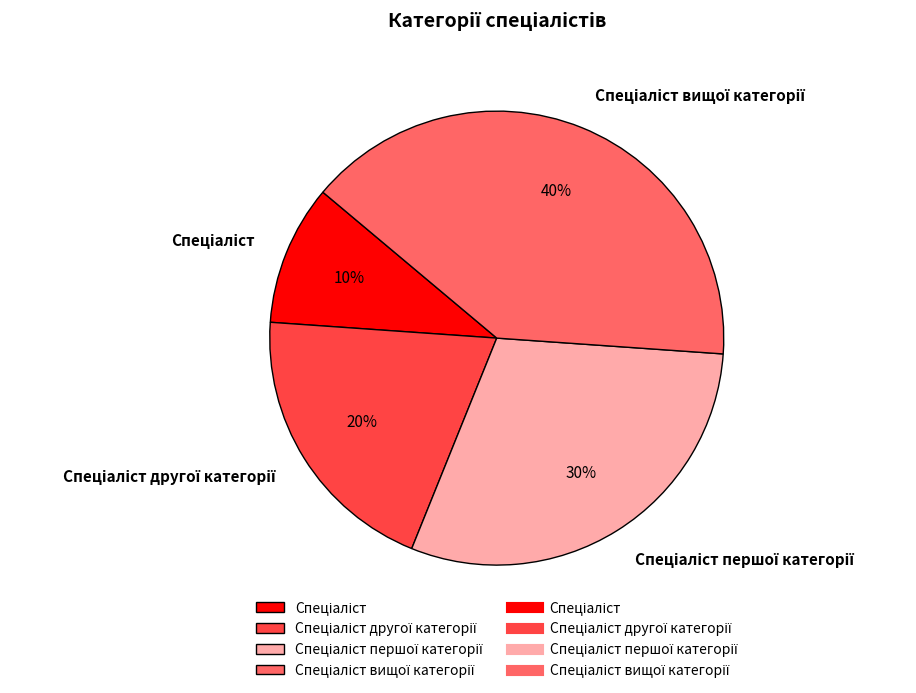

Is there a majority slice in this chart?

No